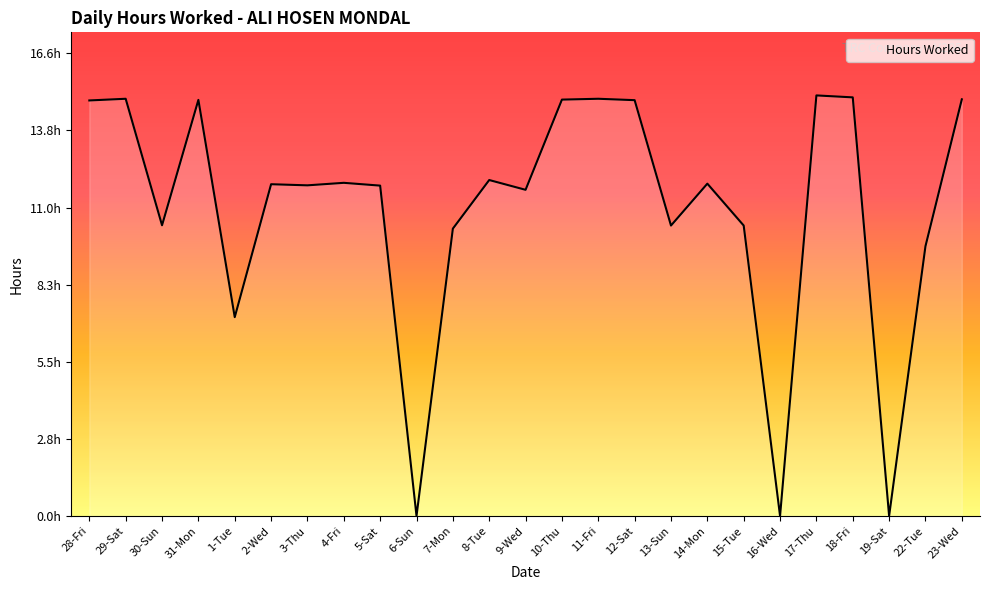

Is this an area chart (filled region under the line)?

Yes